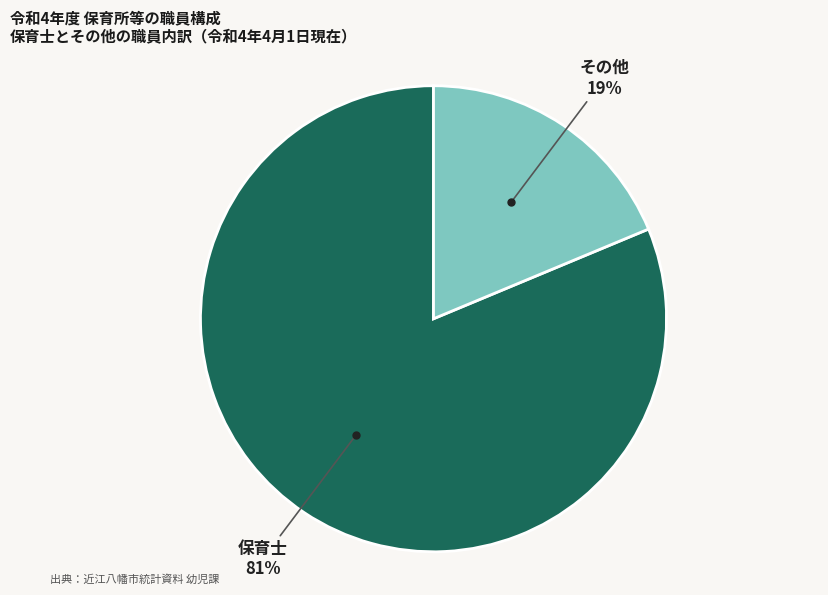

Does any single category account for the majority?

Yes